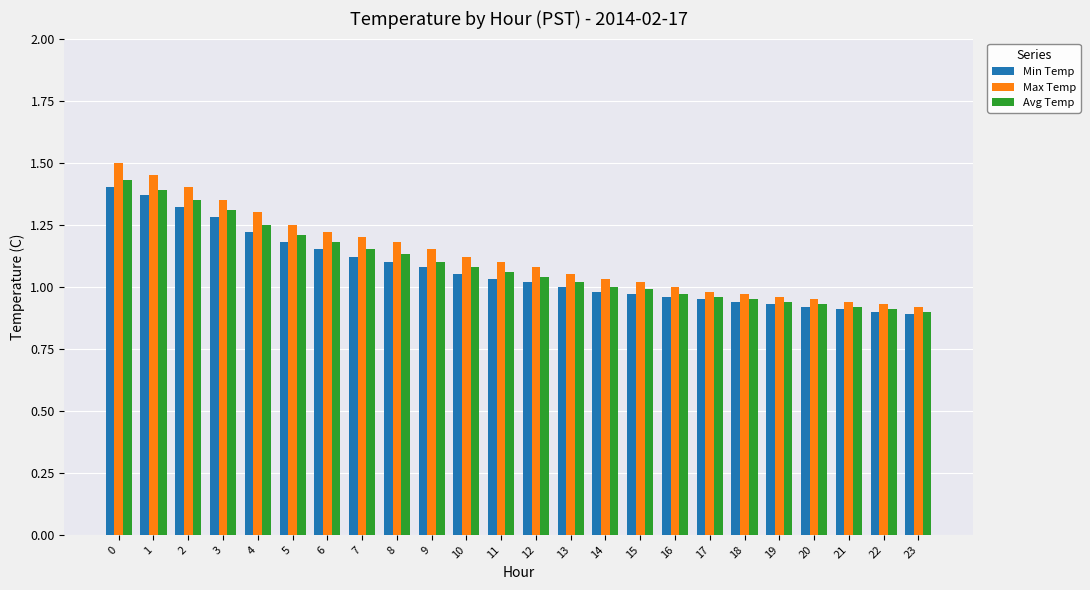

True or false: Min Temp has a value of 1.0 at 13.

True